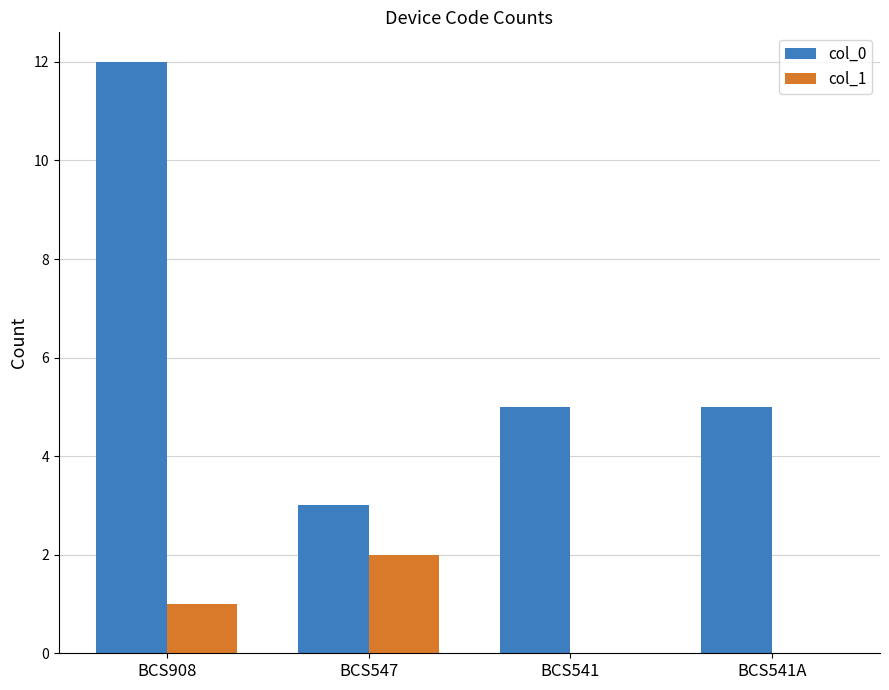

Read the col_1 value at BCS547.

2